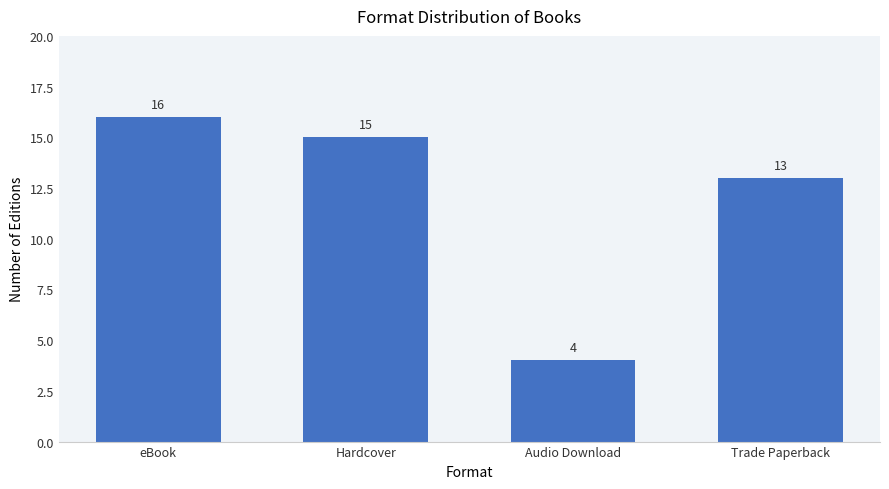

What is the approximate value at Trade Paperback, to the nearest 10?

10